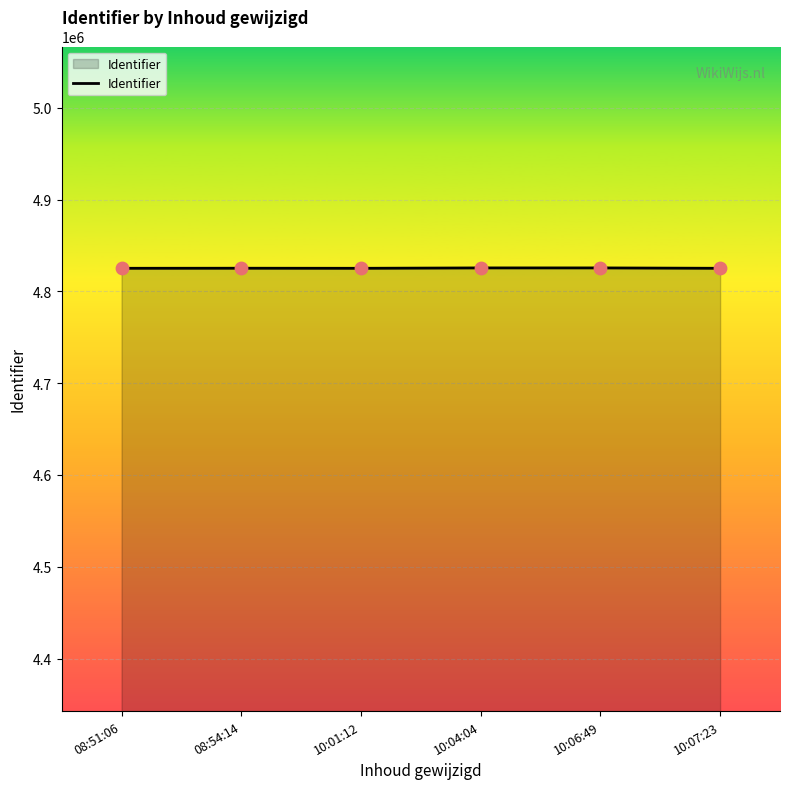

What is the change in value from 08:51:06 to 08:54:14?

+79